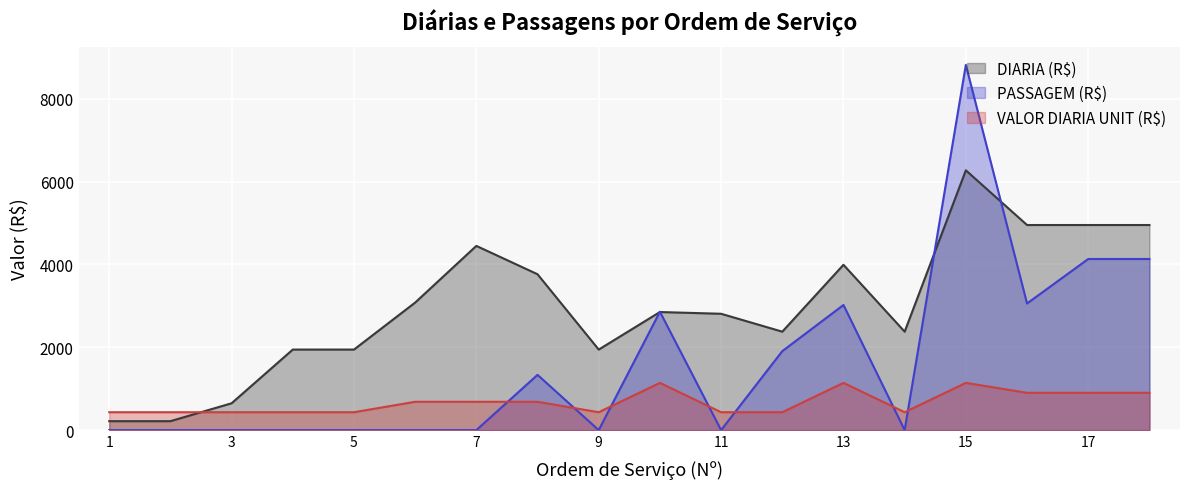

Rank the series by their maximum value, from highest to lowest.

PASSAGEM (R$), DIARIA (R$), VALOR DIARIA UNIT (R$)